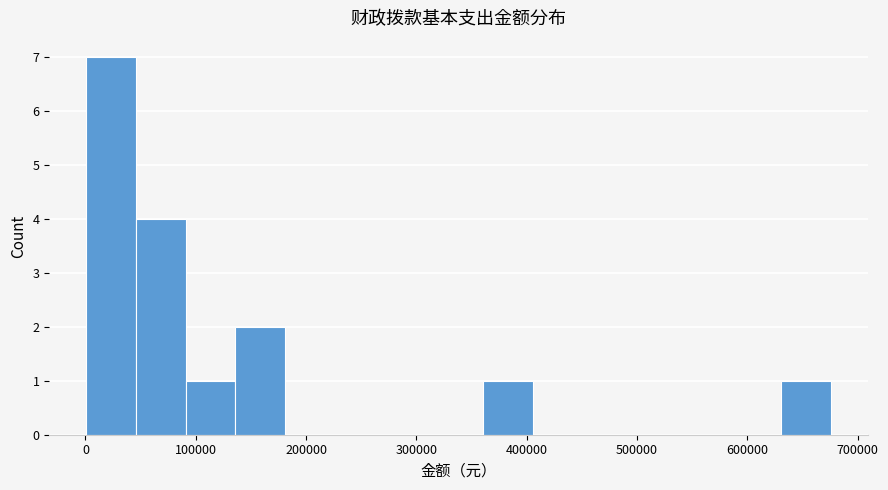

How tall is the bar that spans 90000 to 140000 on the x-axis? Neither the bar edges nor the heights are printed on the chart, so give them approximately, as read against the axes.

1